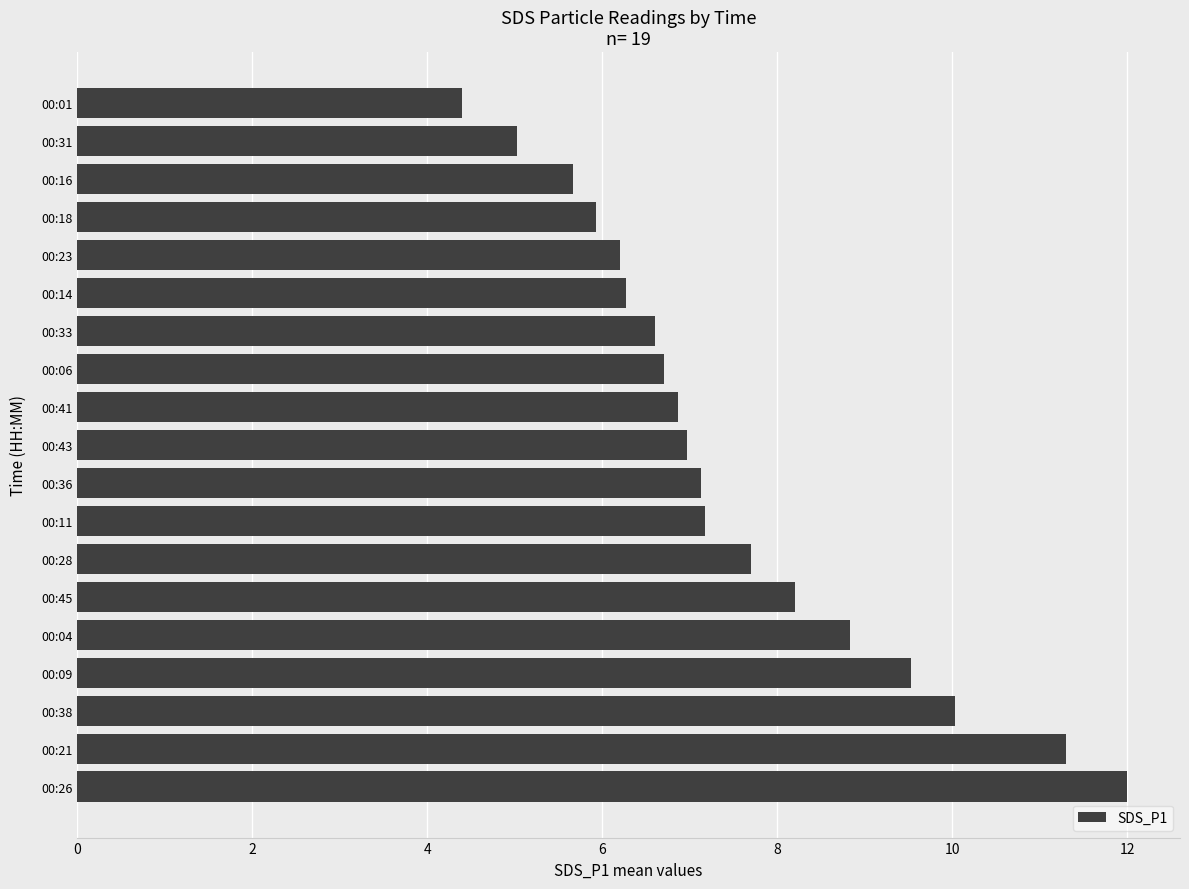

Read the value at 00:26.

12.0